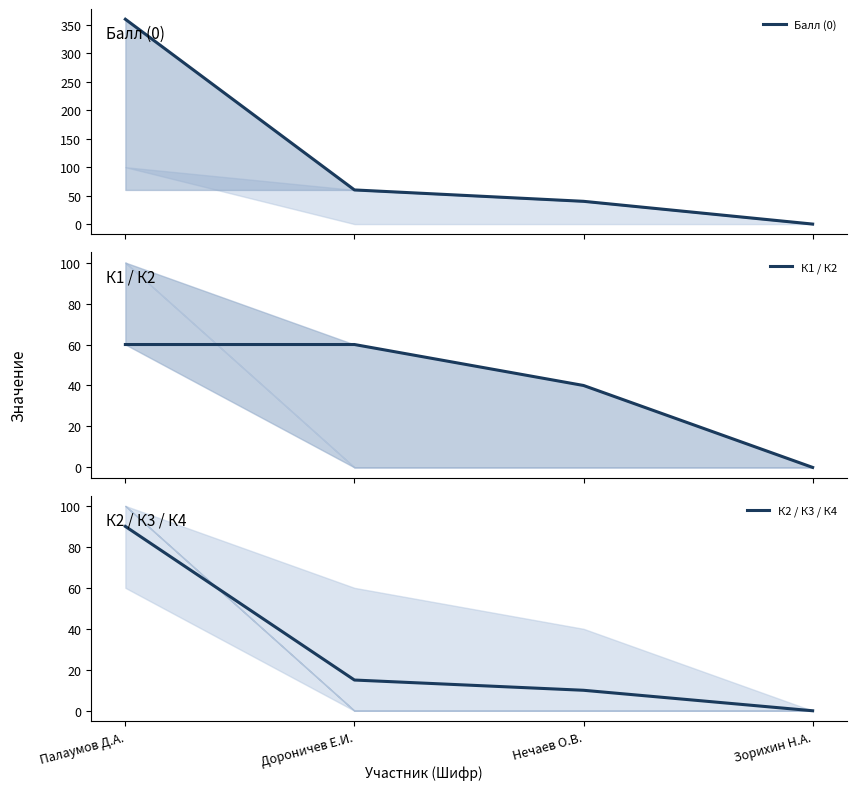

What position from the left is Дороничев Е.И.?

2